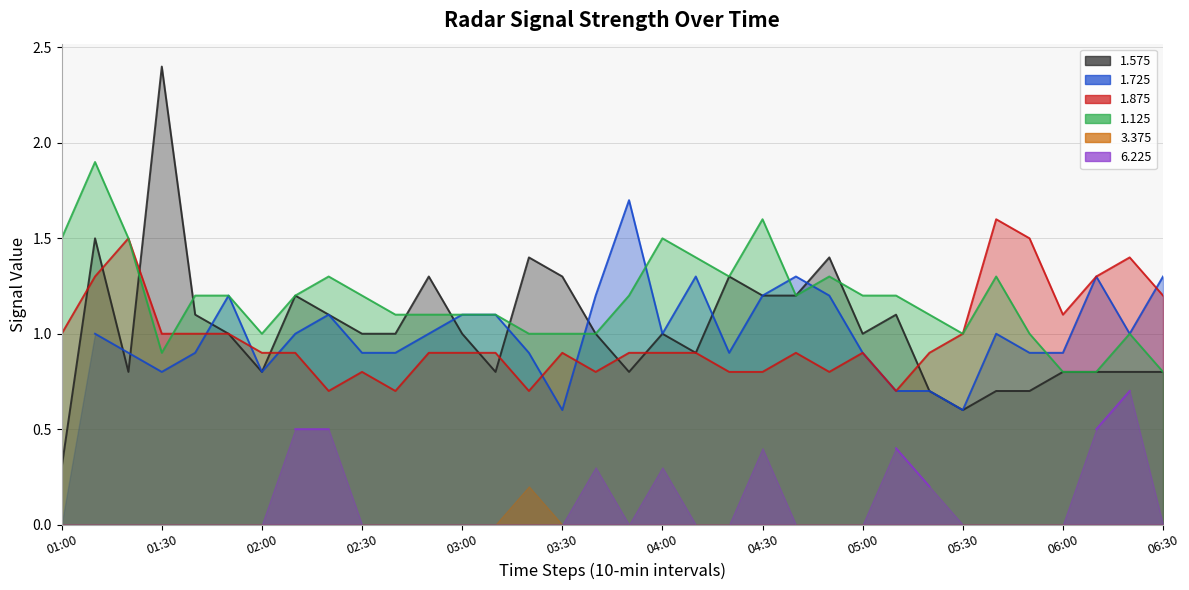

What is the value of the 1.125 point at the 11th from the left?

1.1